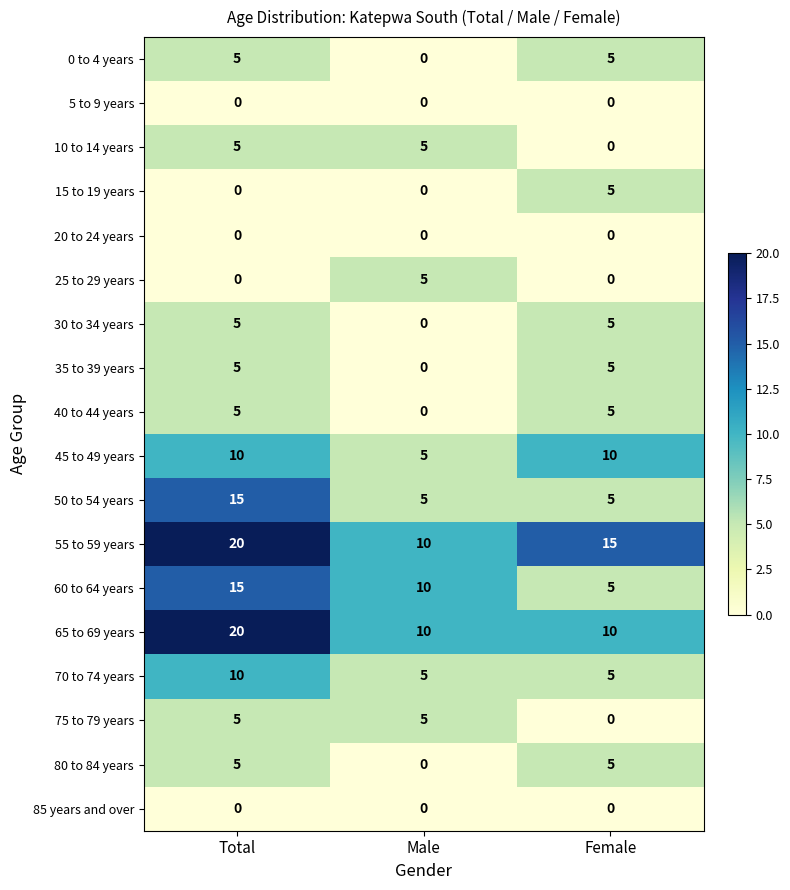

What is the spread (max minus min) of values at Female?

15